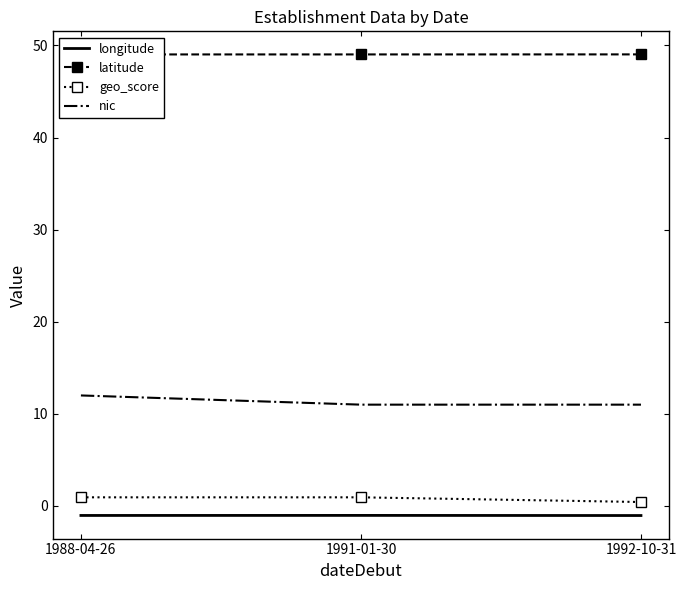

What is the sum of all geo_score values?

2.3